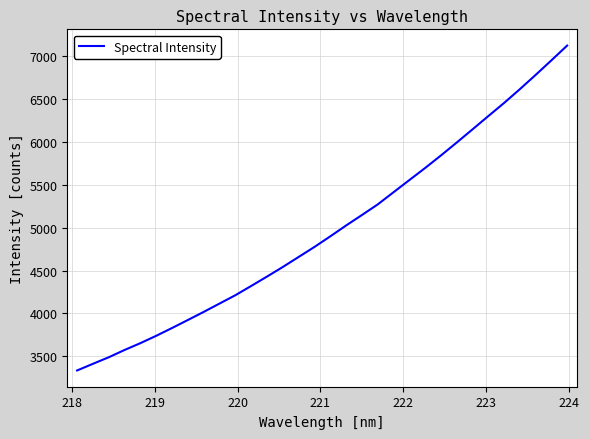

What is the minimum value shown in the chart?

3334.8